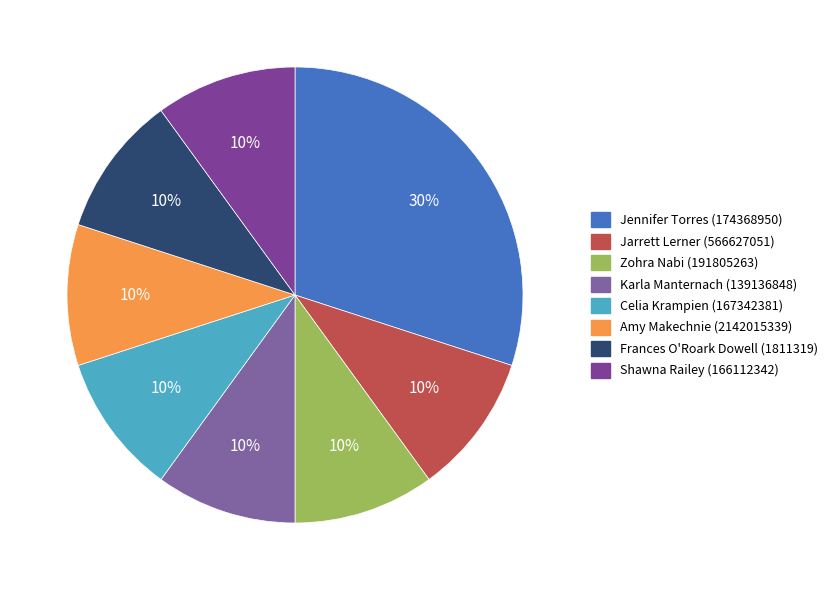

Count the number of slices in the pie.

8